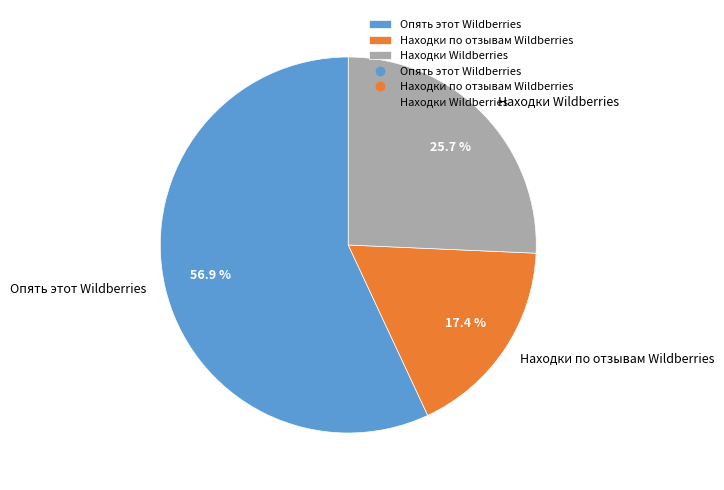

How many slices are in this pie chart?

3